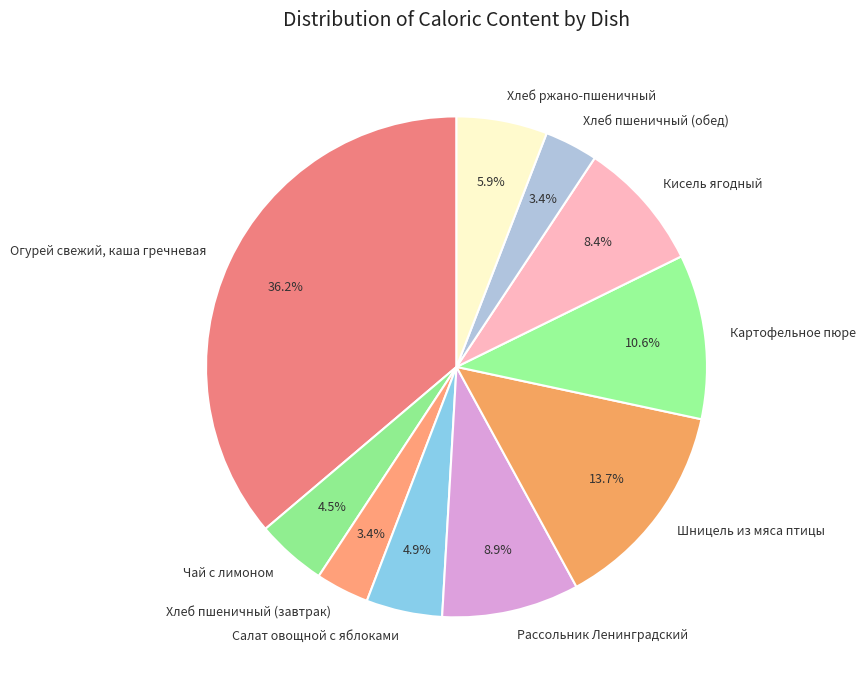

Does Хлеб ржано-пшеничный account for over 50% of the chart?

No